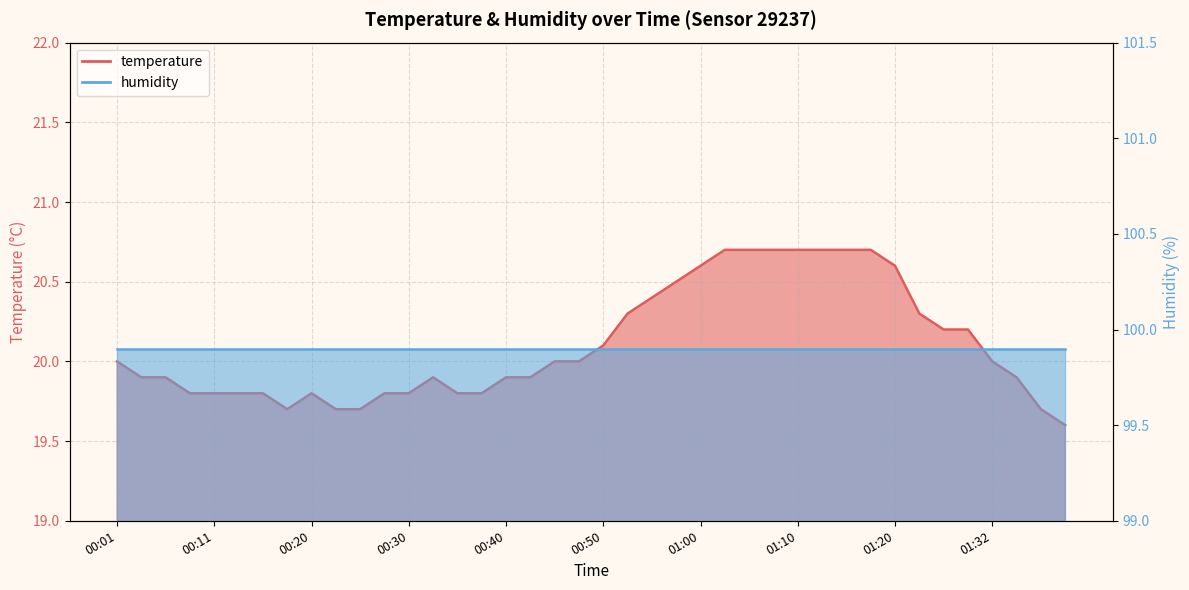

At which category does the data reach its first local valley?

00:18